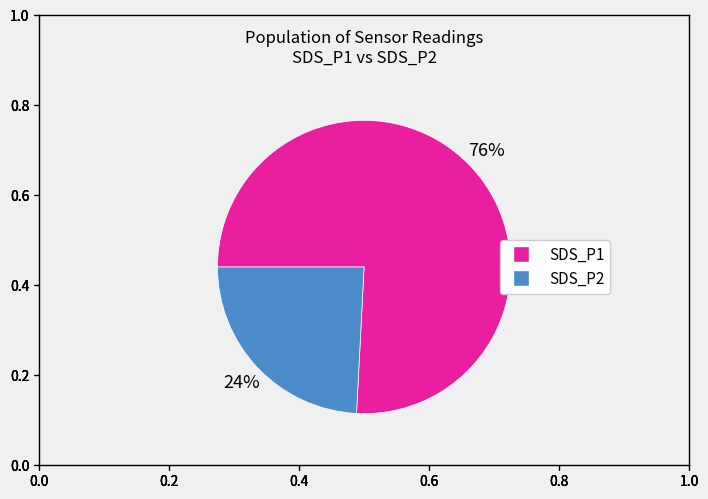

Does any single category account for the majority?

Yes